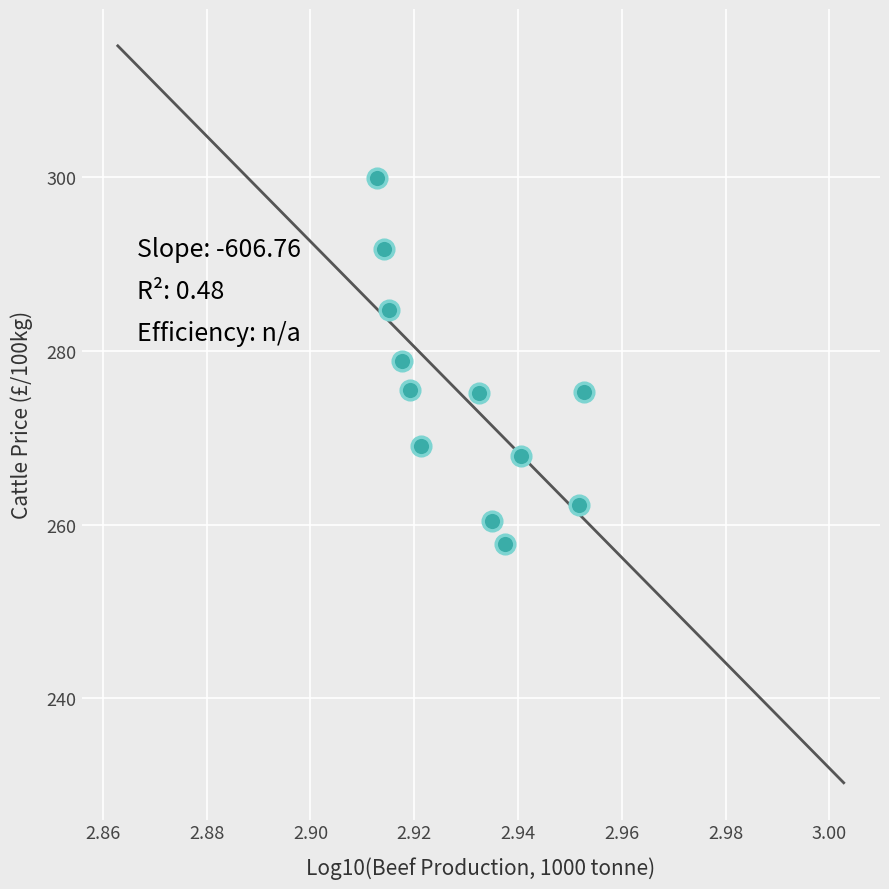

What is the average X value?

2.9